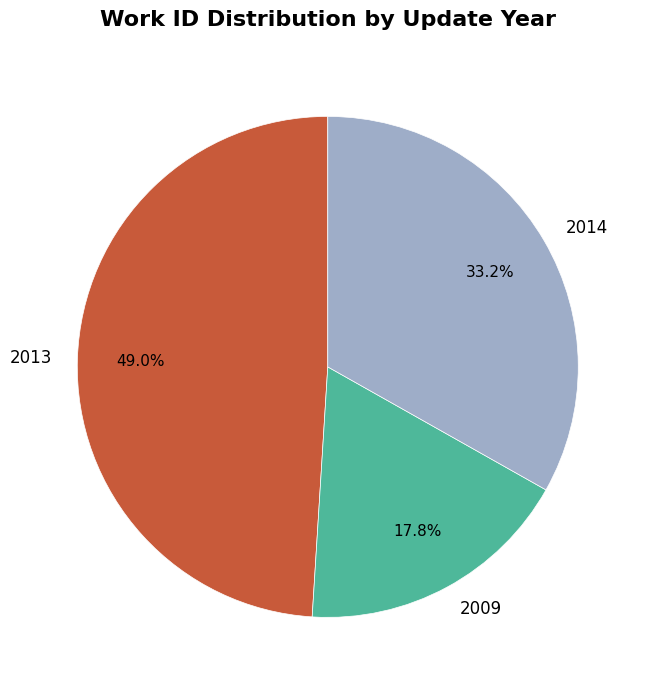

Is the sum of 2014 and 2009 greater than half?

Yes